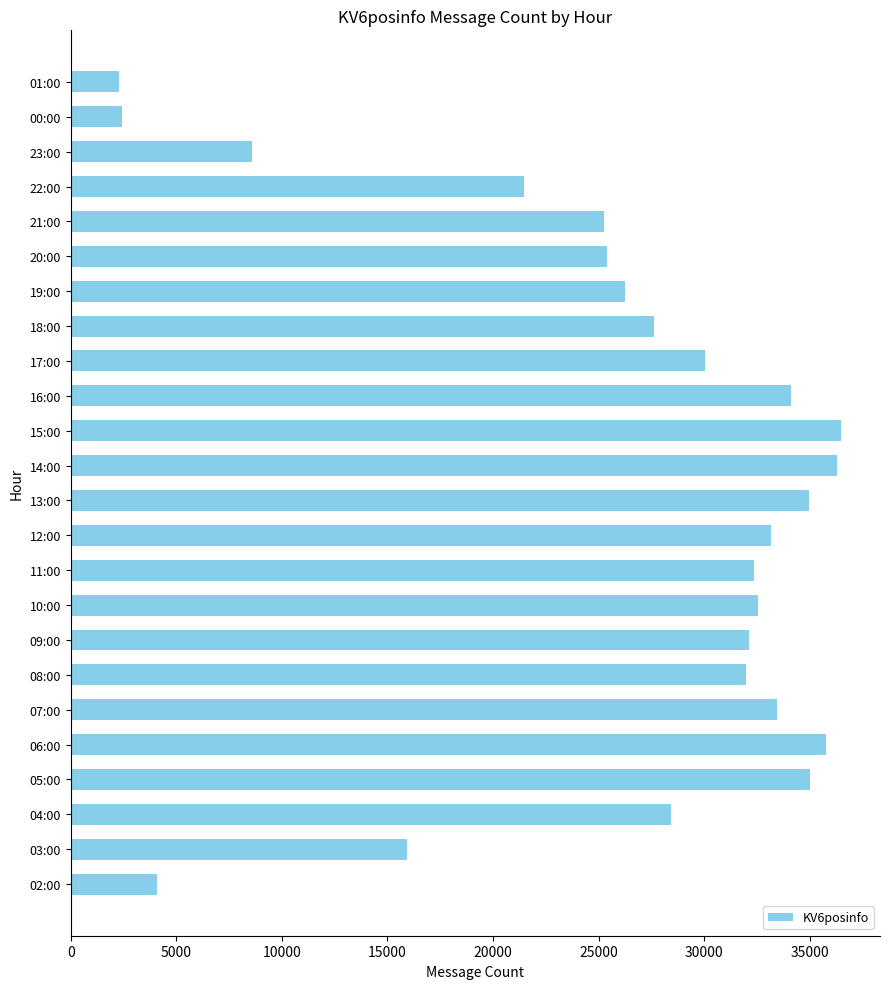

Where is the data nearest to the value 19390?

22:00